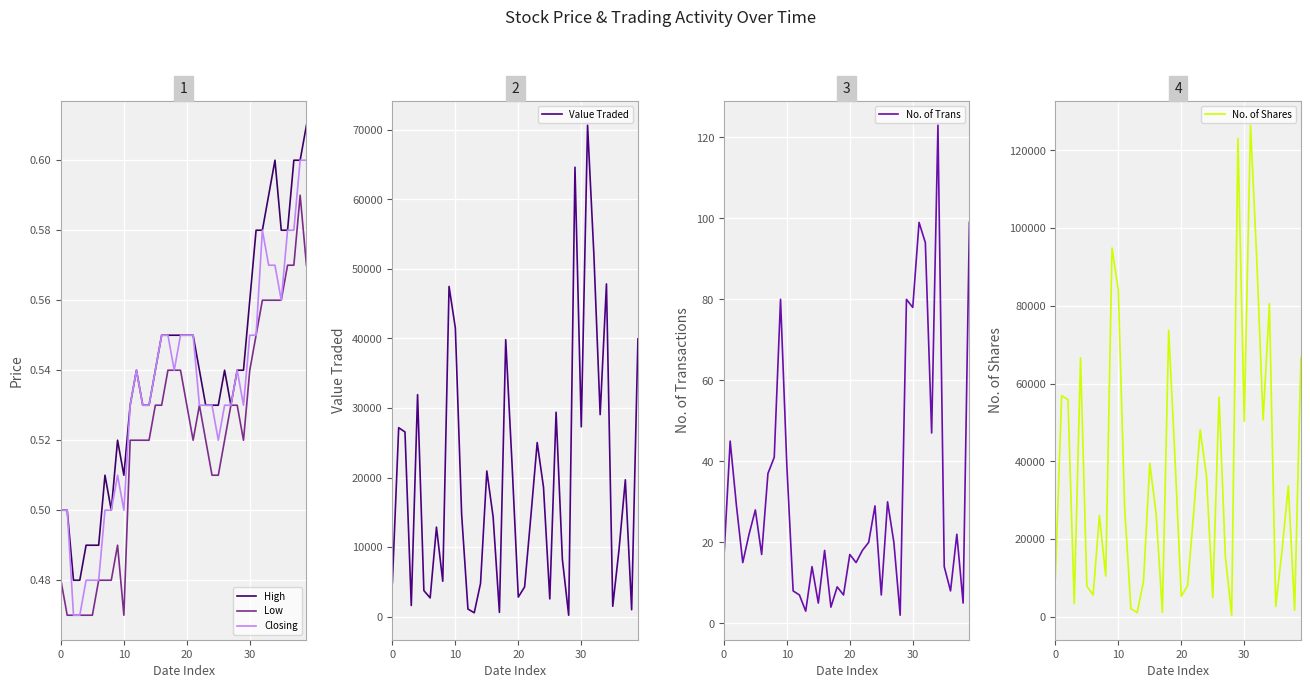

True or false: Value Traded and High cross at least once.

False